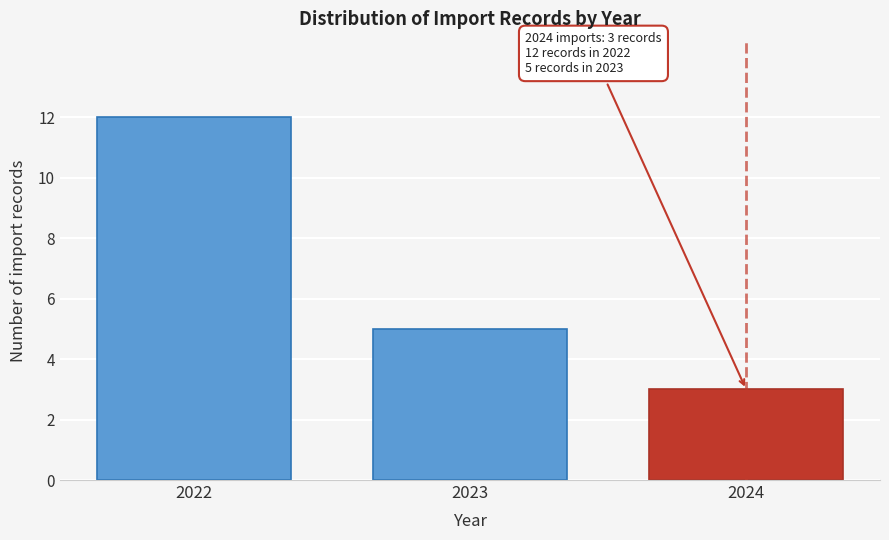

Reading right to left, extract all data points from this chart.

3	5	12